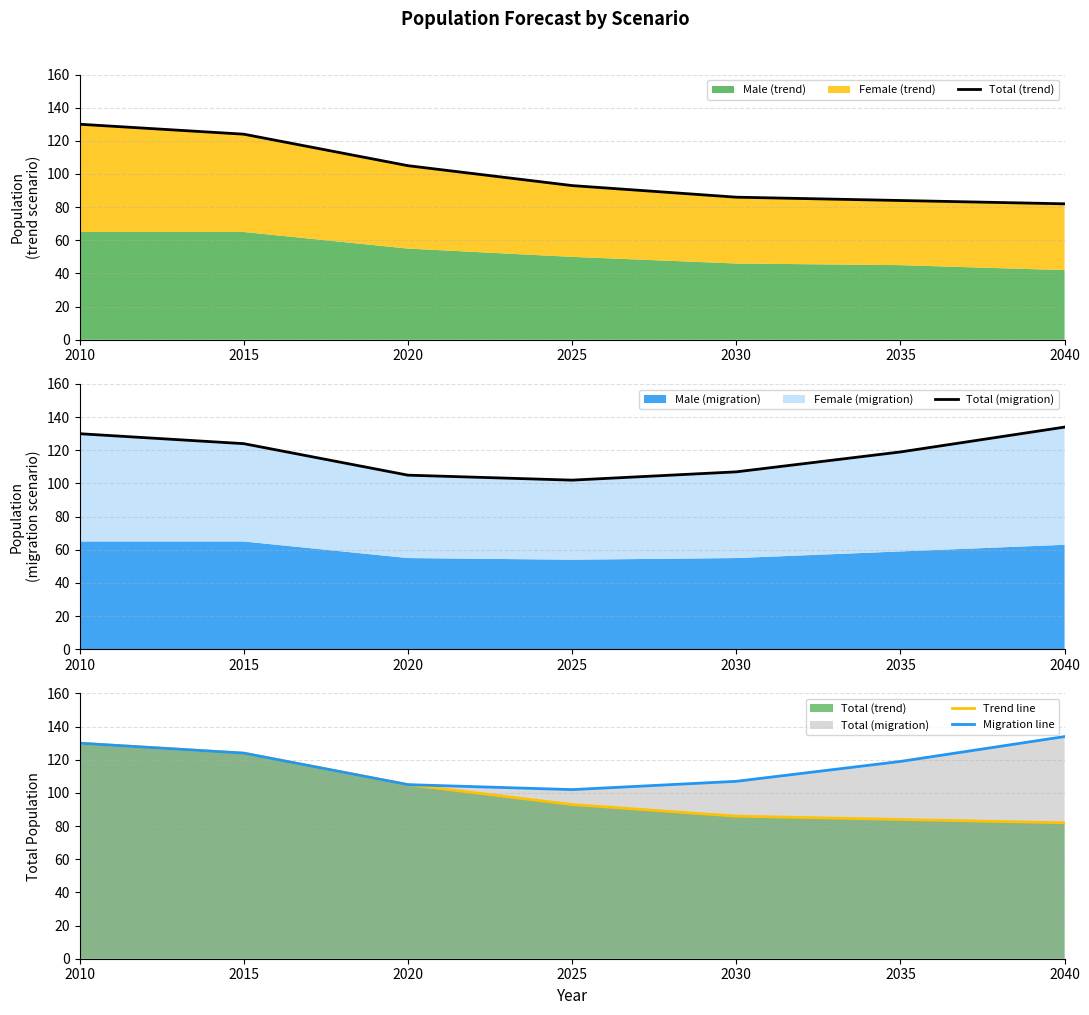

At which label is Migration line closest to 118?

2035